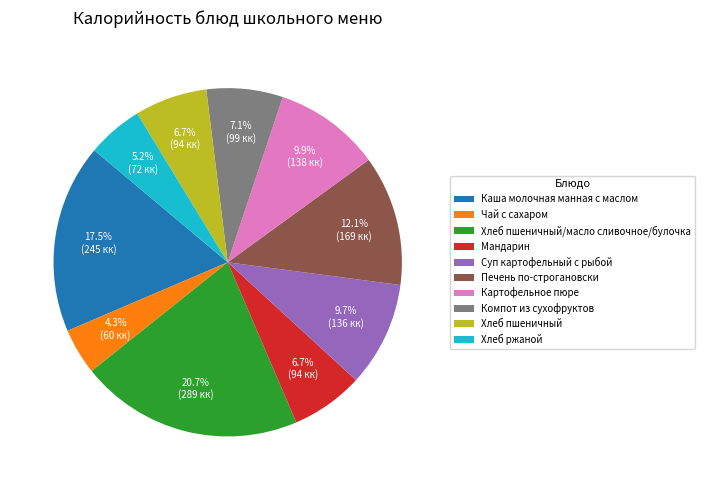

Count the number of slices in the pie.

10